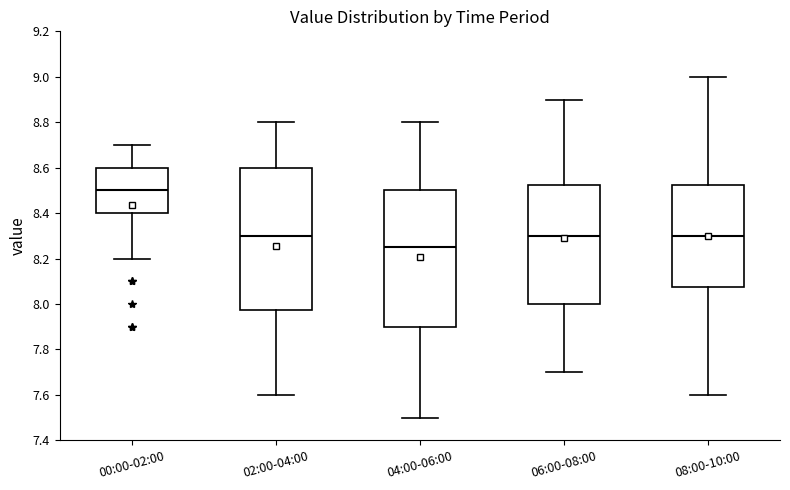

Reading left to right, read every box against the y-axis: the position of its median line, the range the box covers, and the ends of its whiskers. The values are not printed on the chart, so give them approximately, as read against the axis.

00:00-02:00: median 8.50, box 8.40 to 8.60, whiskers 8.20 to 8.70
02:00-04:00: median 8.30, box 7.98 to 8.60, whiskers 7.60 to 8.80
04:00-06:00: median 8.26, box 7.90 to 8.50, whiskers 7.50 to 8.80
06:00-08:00: median 8.30, box 8.00 to 8.52, whiskers 7.70 to 8.90
08:00-10:00: median 8.30, box 8.08 to 8.52, whiskers 7.60 to 9.00